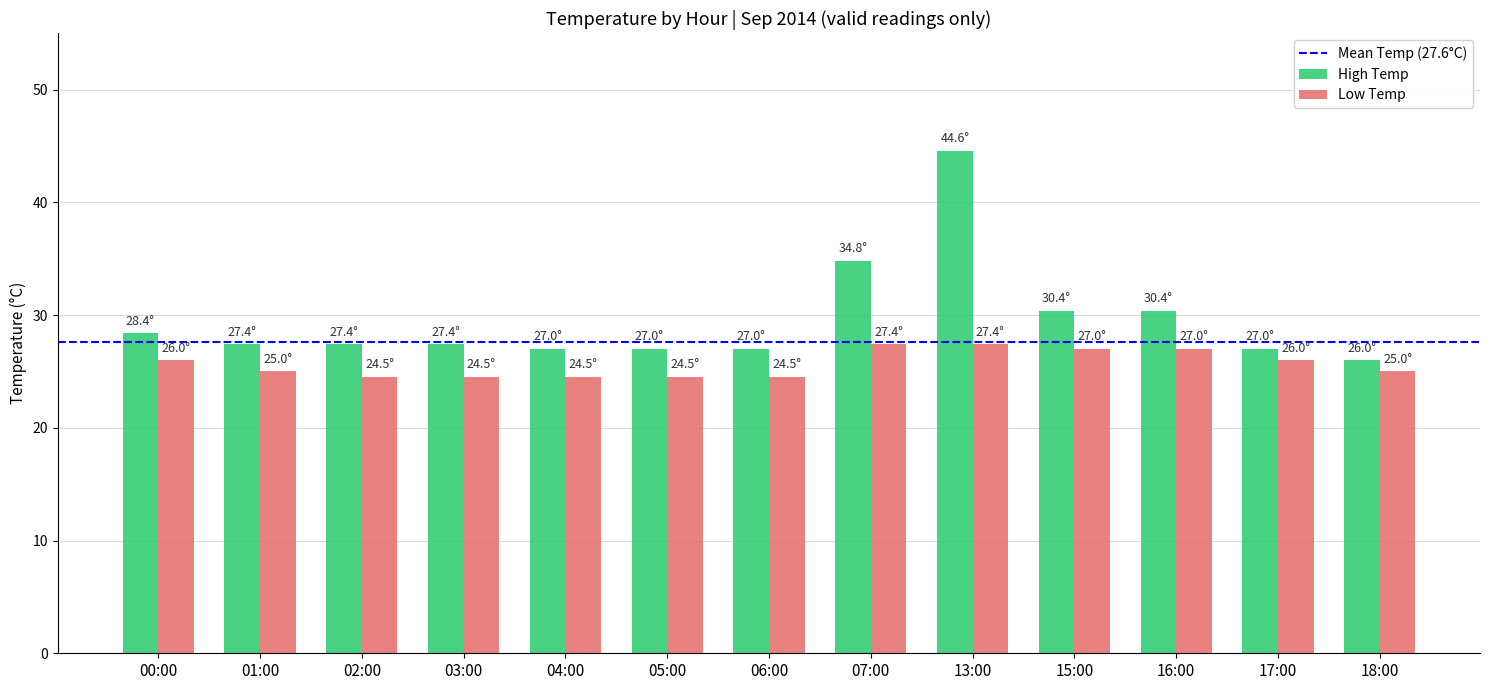

What is the label of the 9th bar from the left?

13:00